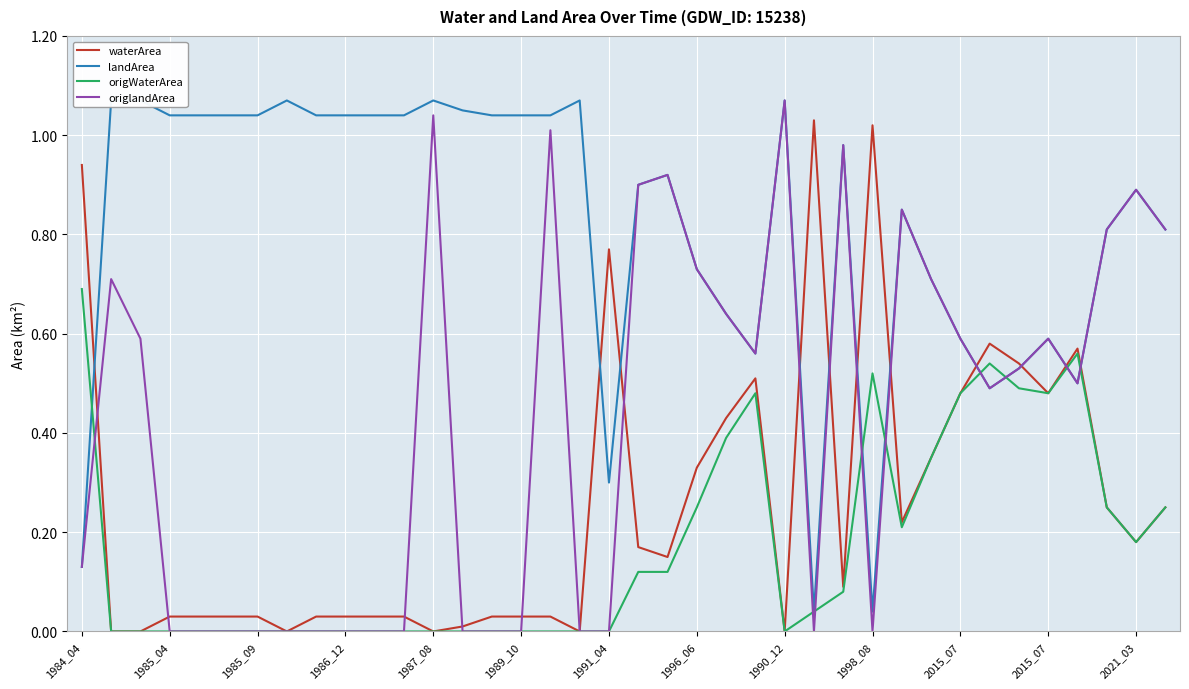

What value does the landArea series have at 22?

0.6